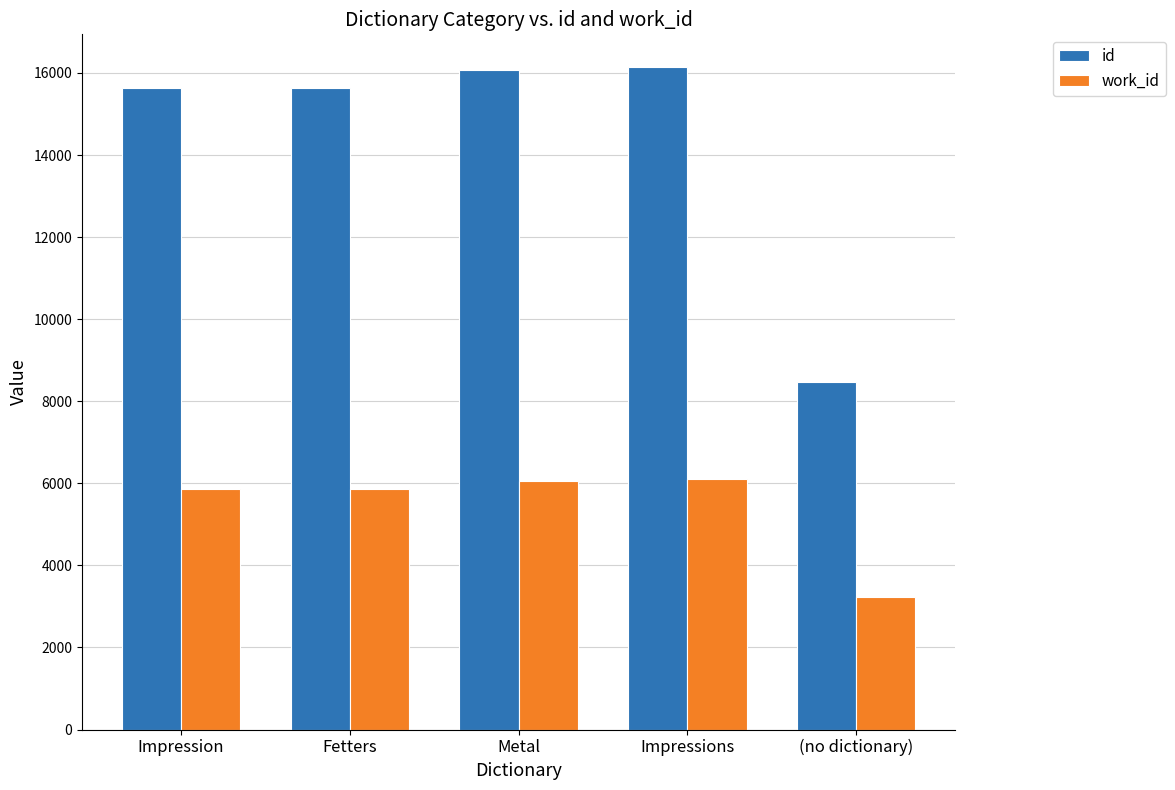

Is it true that work_id equals 3381 at Metal?

False